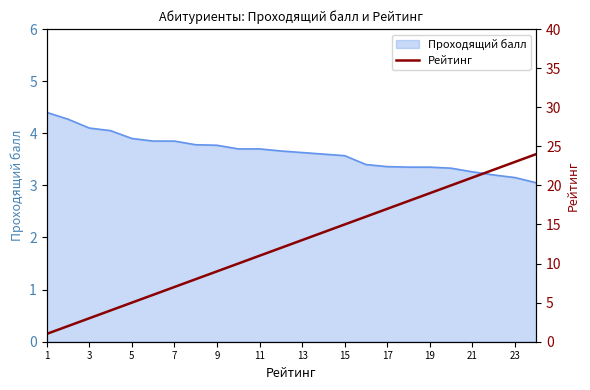

Is it true that Проходящий балл equals 4.4 at 1?

True